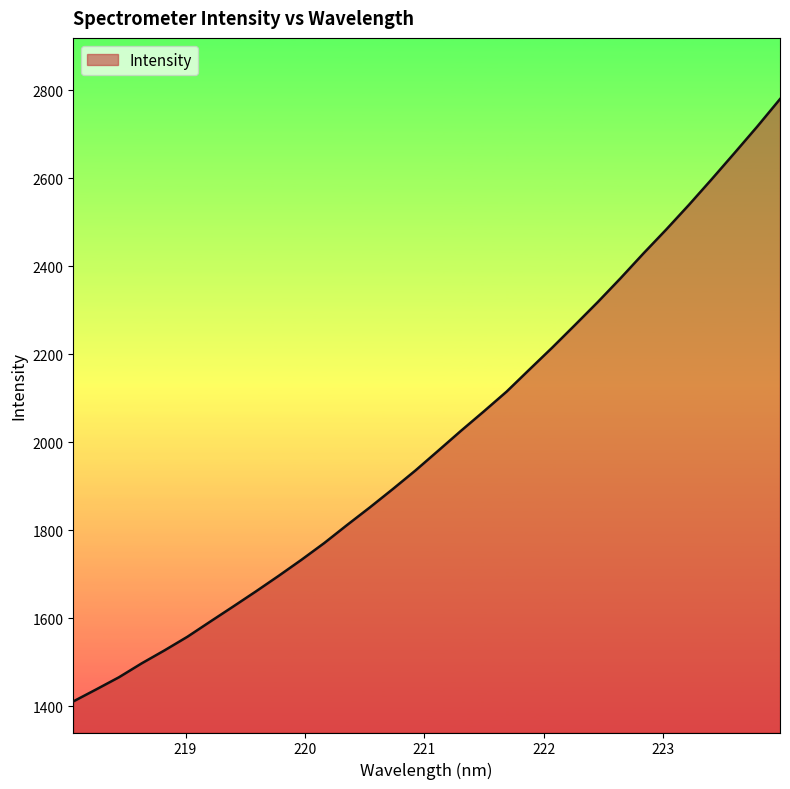

What is the minimum value shown in the chart?

1411.5